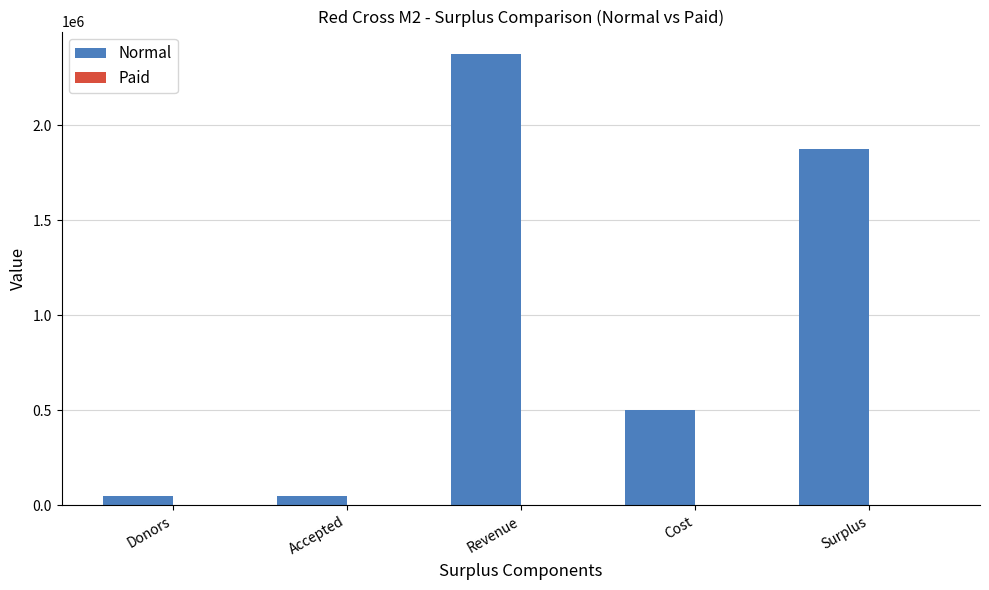

What position from the right is Cost?

2